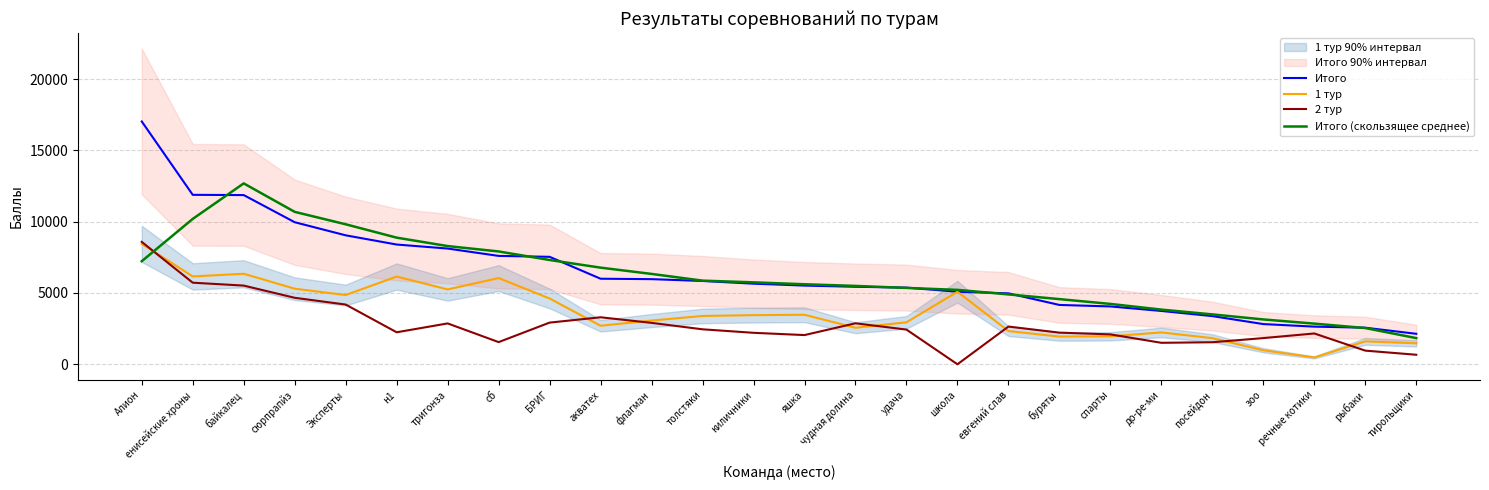

True or false: 1 тур and Итого (скользящее среднее) intersect in this chart.

True